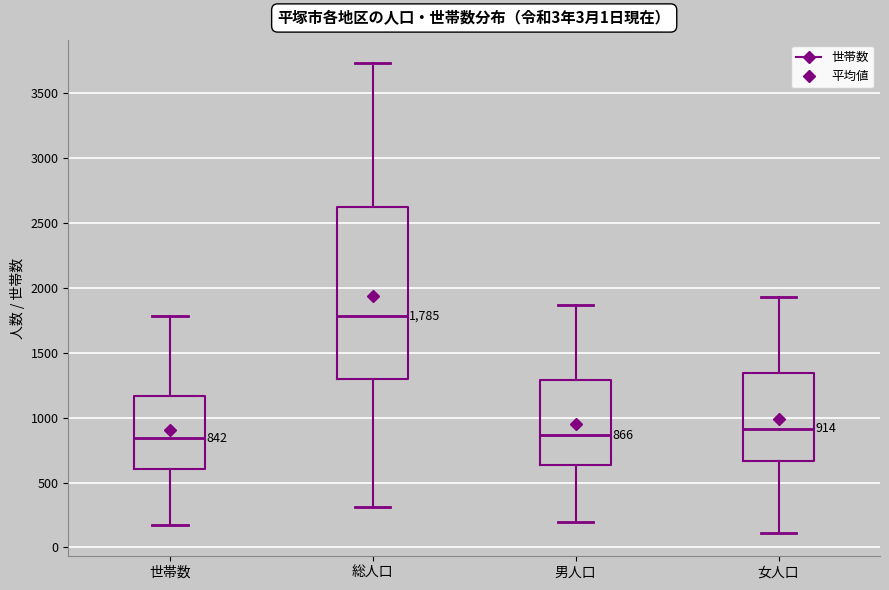

Comparing the boxes themselves (not the whiskers), which one is the tallest?

総人口